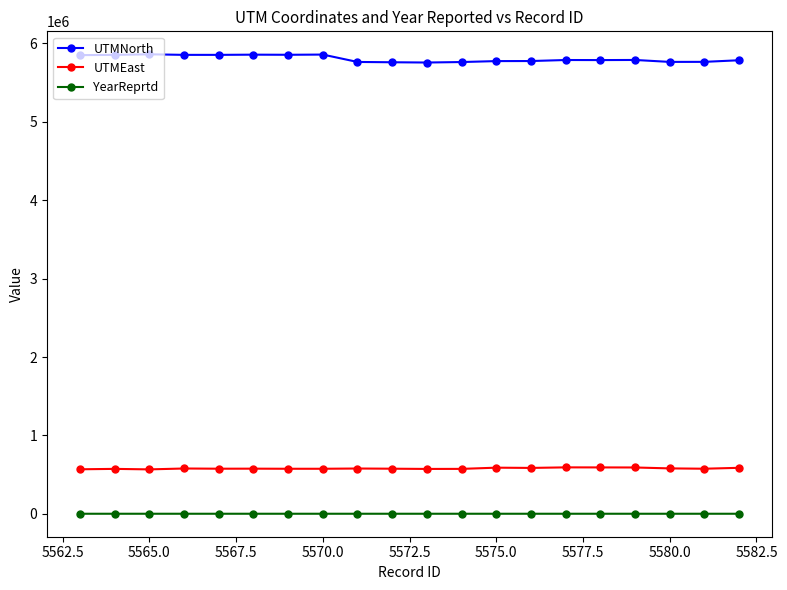

Rank the series by their maximum value, from lowest to highest.

YearReprtd, UTMEast, UTMNorth